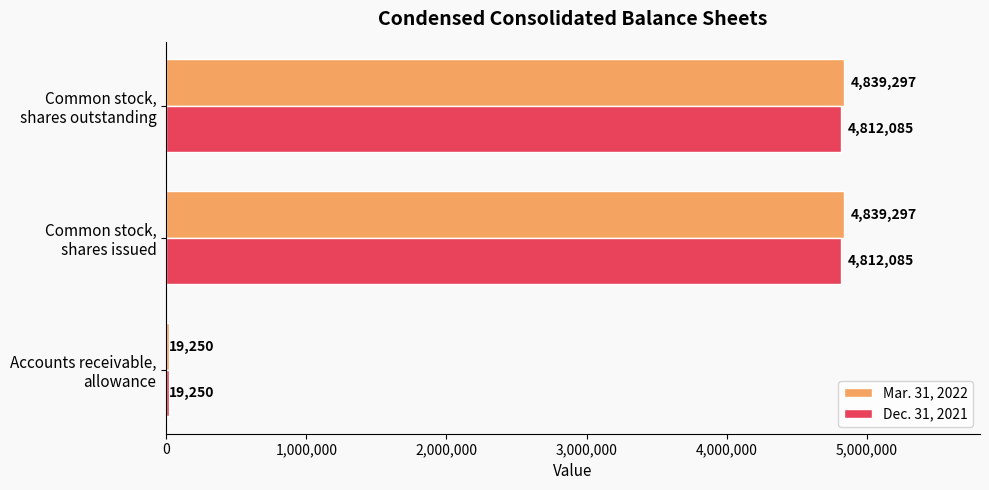

Count the Mar. 31, 2022 values in the range 19250 to 4839297.

3